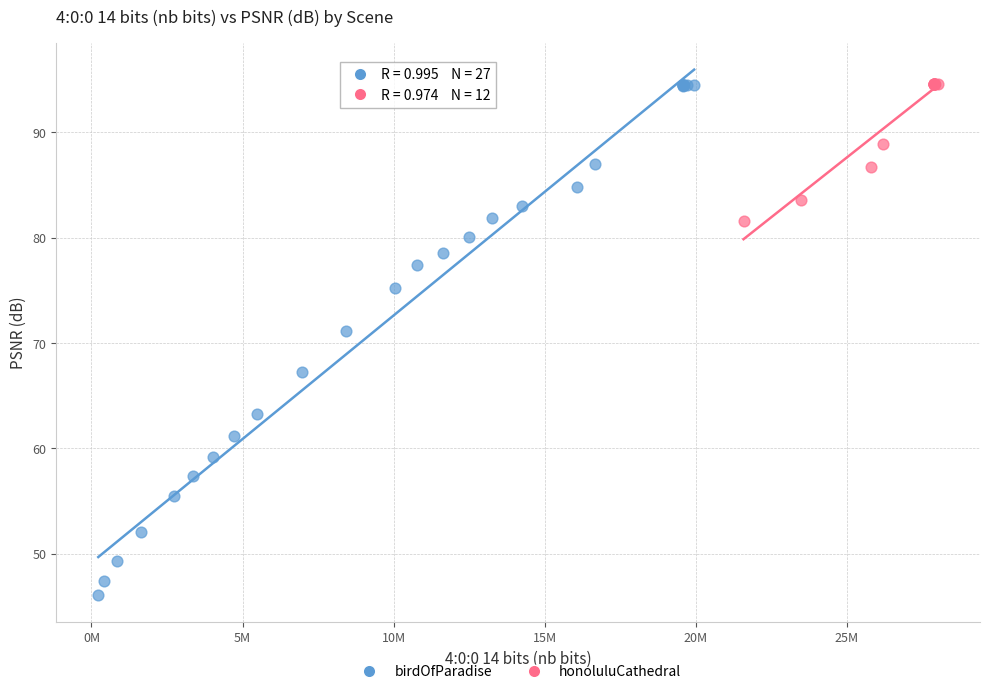

Which series reaches the minimum Y coordinate?

birdOfParadise